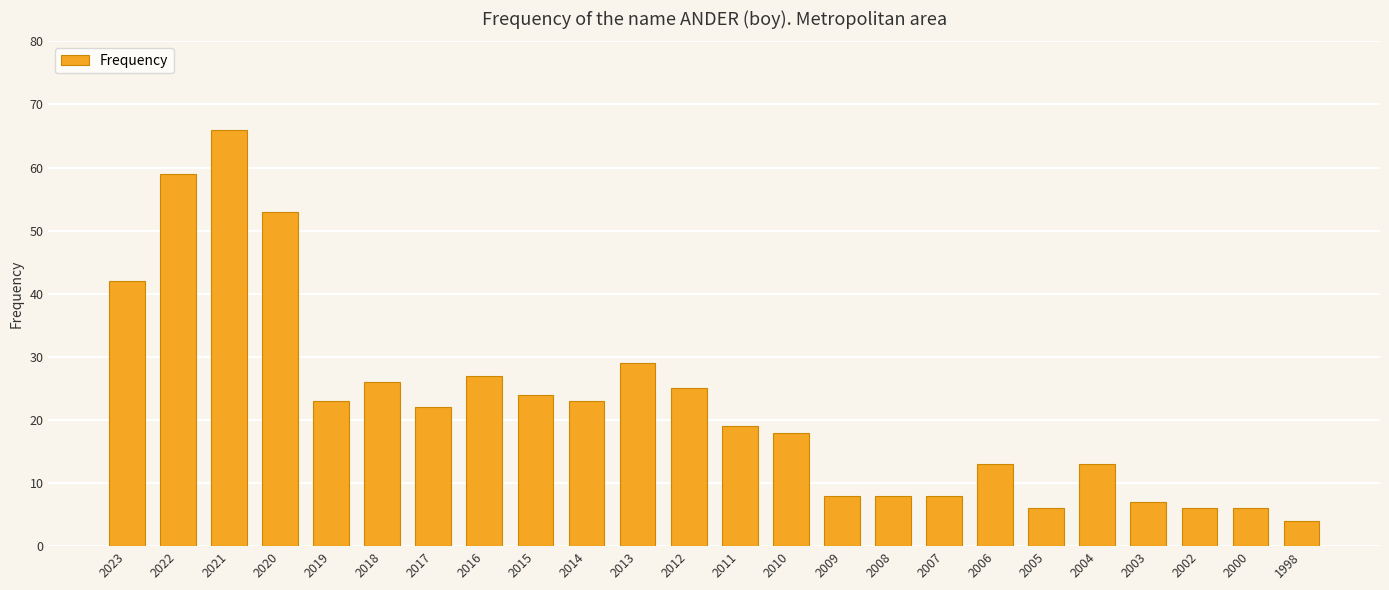

Reading right to left, transcribe all the data shown in this chart.

4	6	6	7	13	6	13	8	8	8	18	19	25	29	23	24	27	22	26	23	53	66	59	42